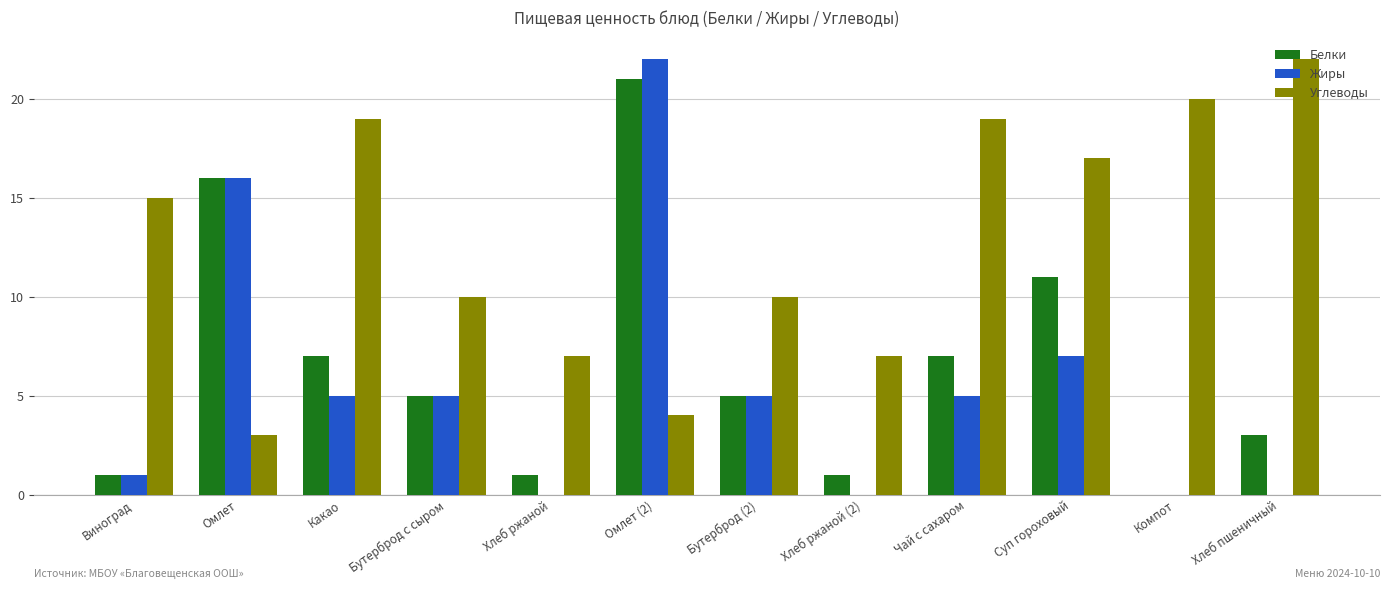

Read the Углеводы value at Суп гороховый.

17